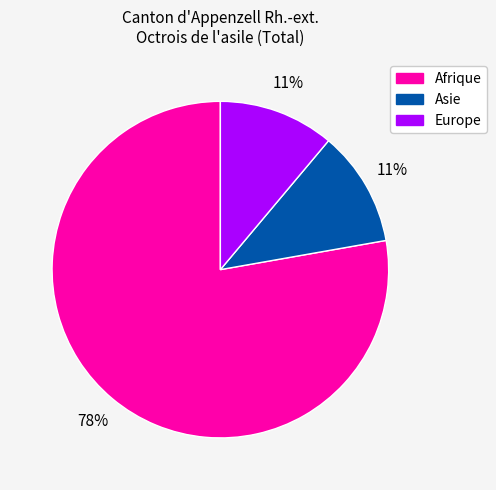

True or false: Europe accounts for 11% of the total.

True